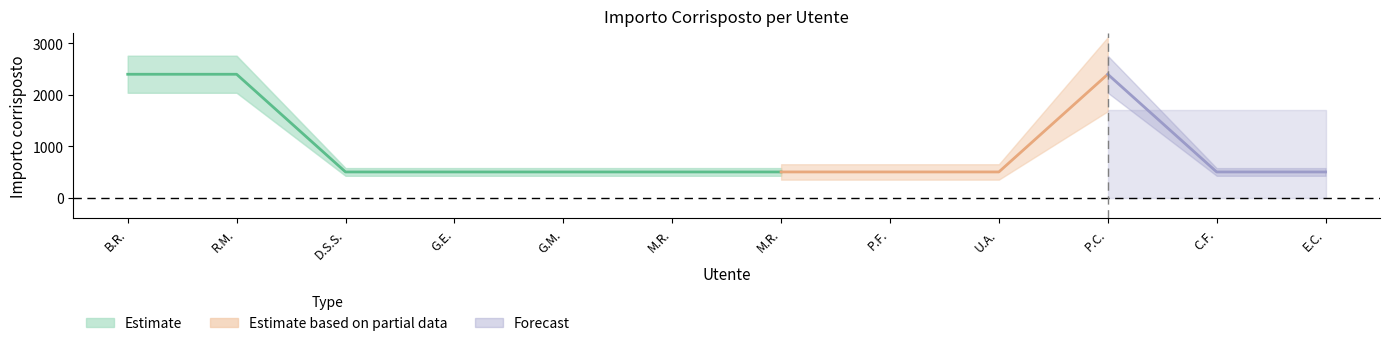

How many interior local peaks (higher than both neighbors) does the data have?

1